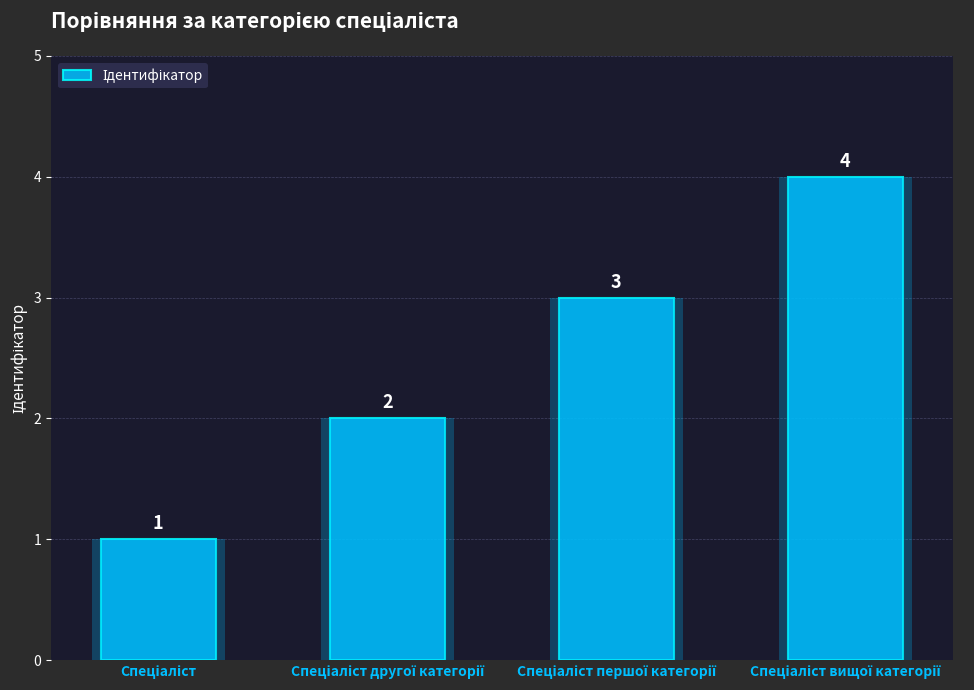

What is the label of the 3rd bar from the left?

Спеціаліст першої категорії